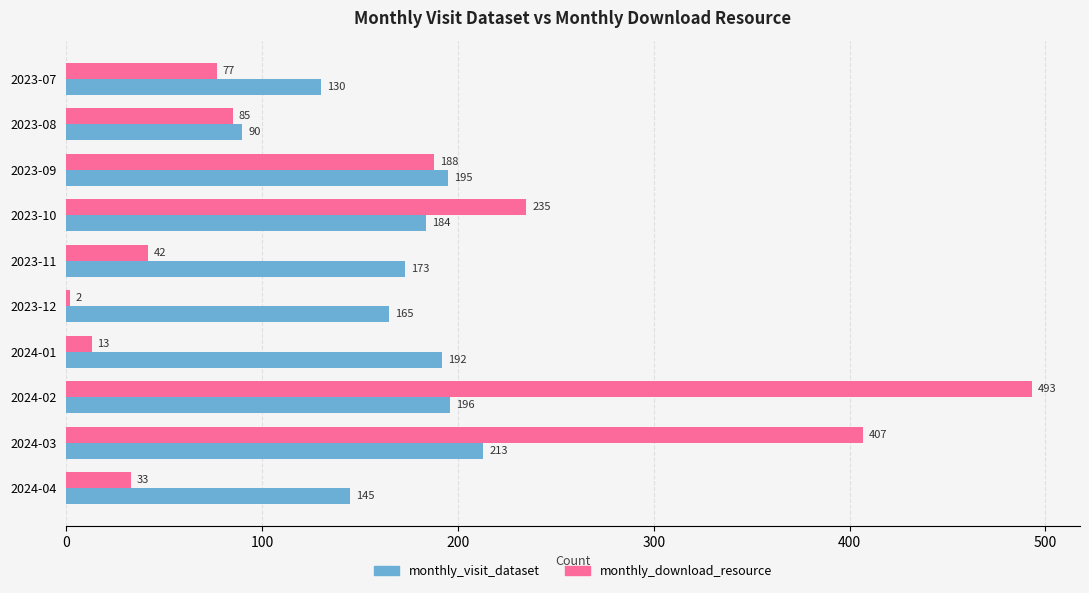

The monthly_download_resource series shows 493 at 2024-02. True or false?

True